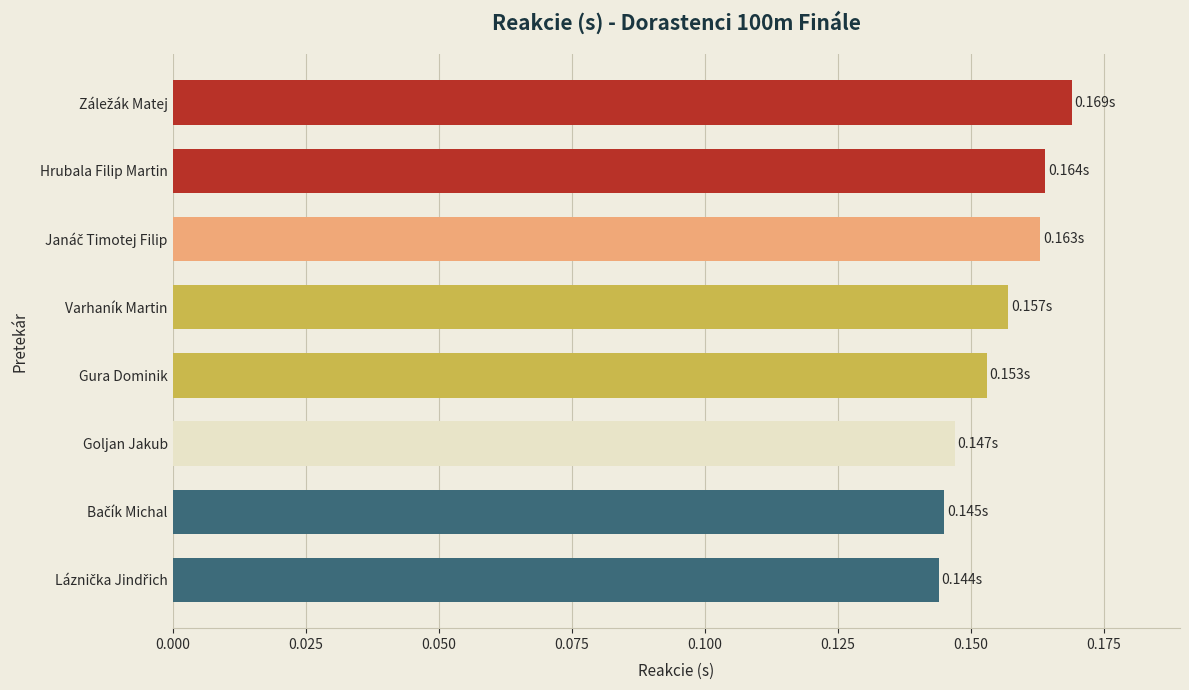

Count the values in the range 0 to 1.

8